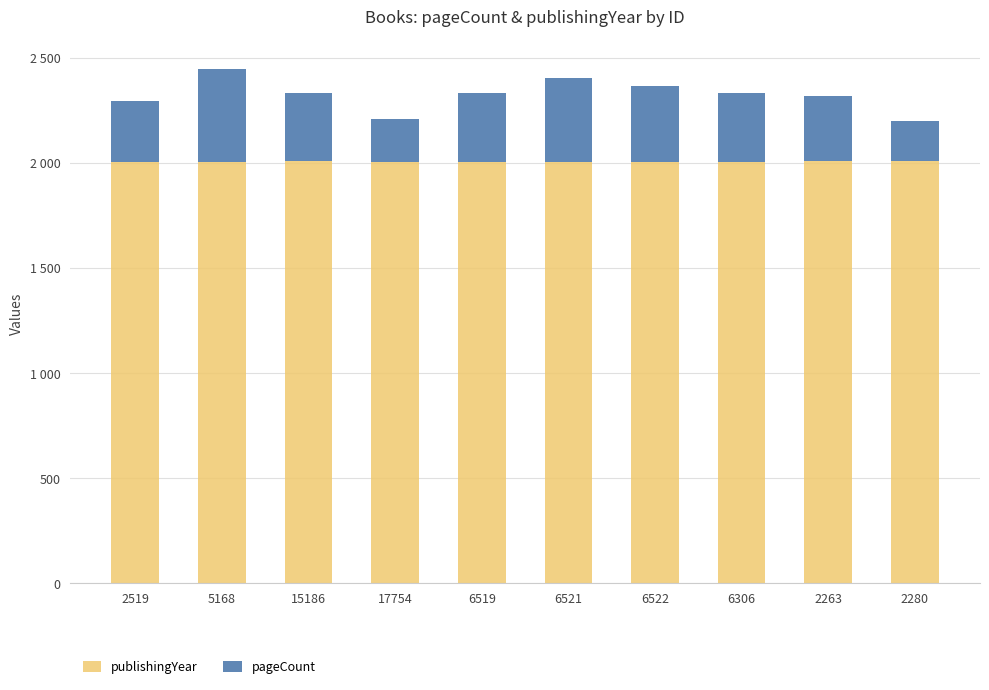

What is the total value across all series at 6522?

2368